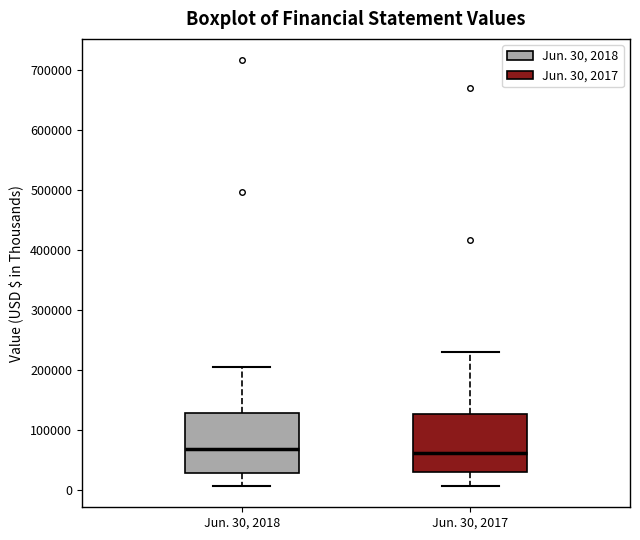

Reading left to right, read every box against the y-axis: the position of its median line, the range the box covers, and the ends of its whiskers. The values are not printed on the chart, so give them approximately, as read against the axis.

Jun. 30, 2018: median 70000, box 30000 to 130000, whiskers 10000 to 200000
Jun. 30, 2017: median 60000, box 30000 to 130000, whiskers 10000 to 230000